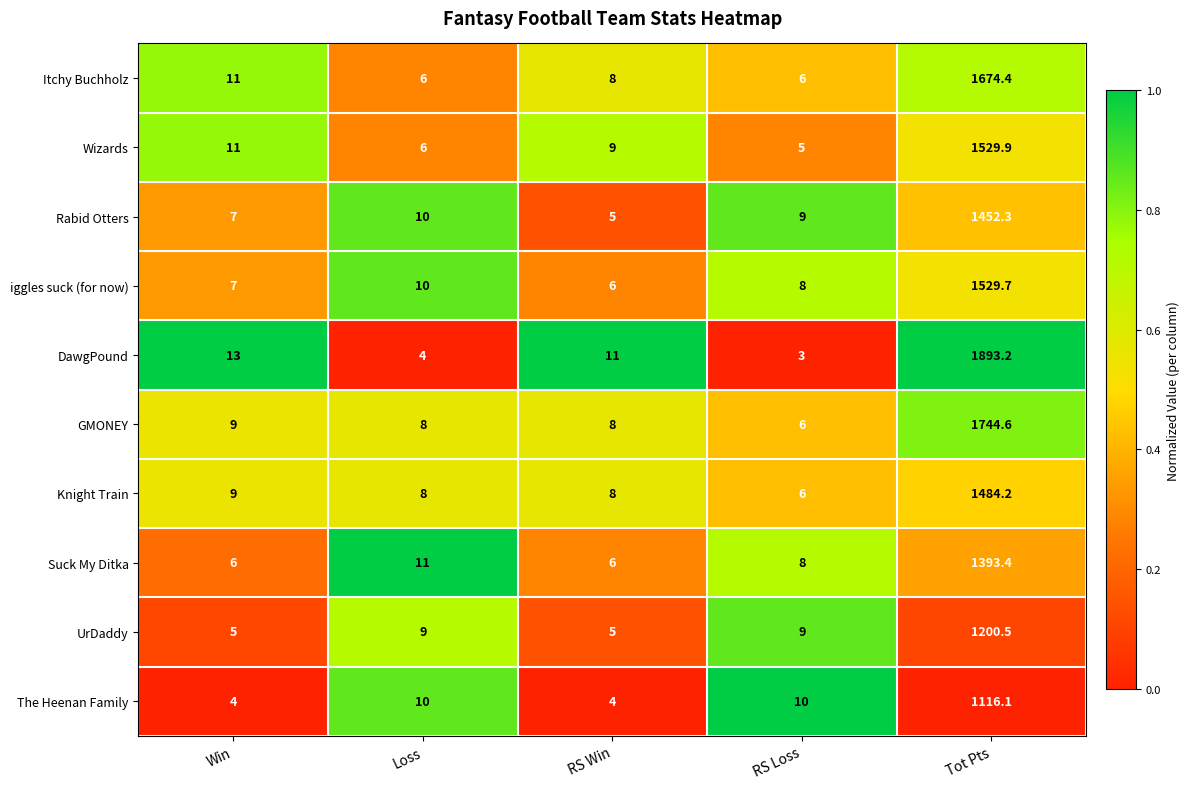

Which series has the largest total across all categories?

DawgPound